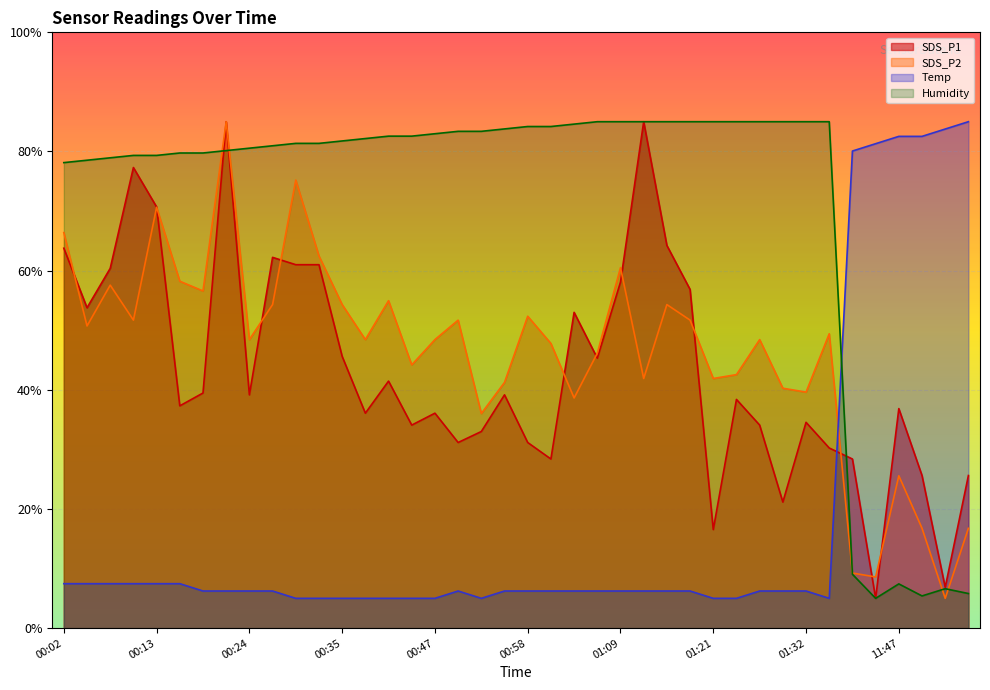

How many categories are shown in the chart?

40